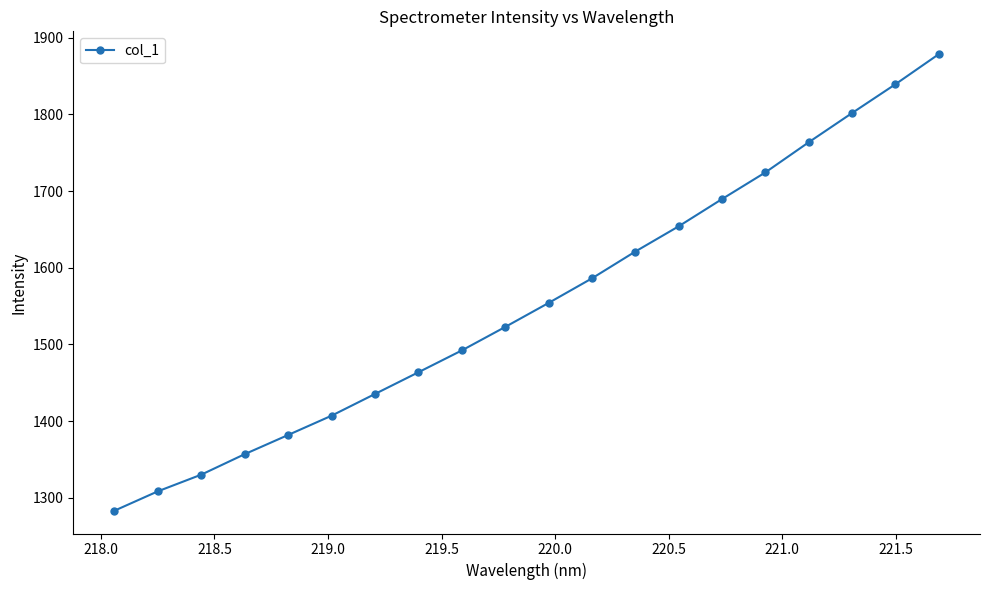

Does the chart display data point markers on the line(s)?

Yes